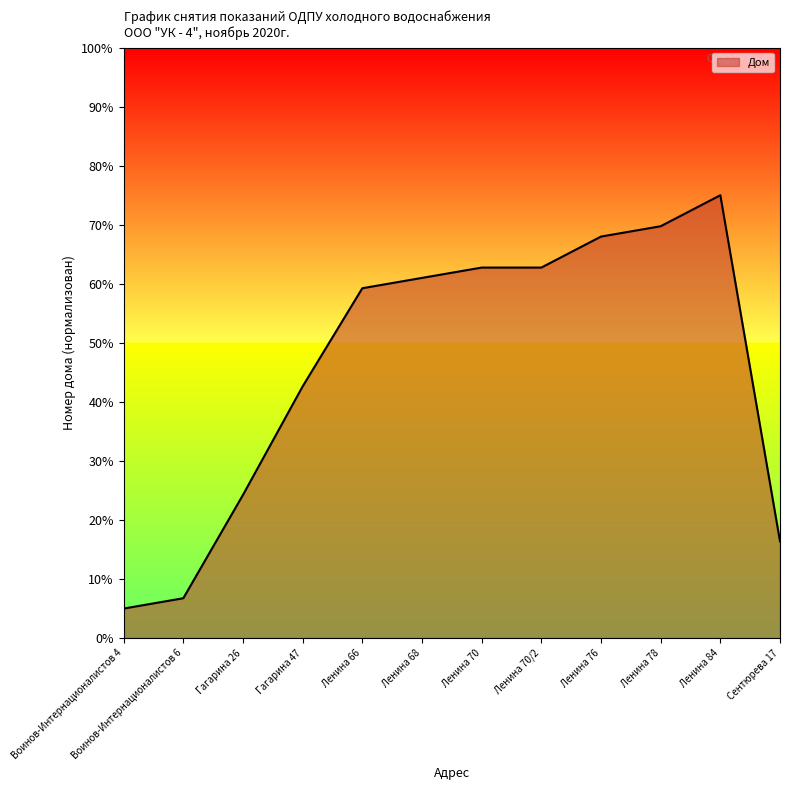

Is it true that the value at Ленина 78 is 69.8?

True